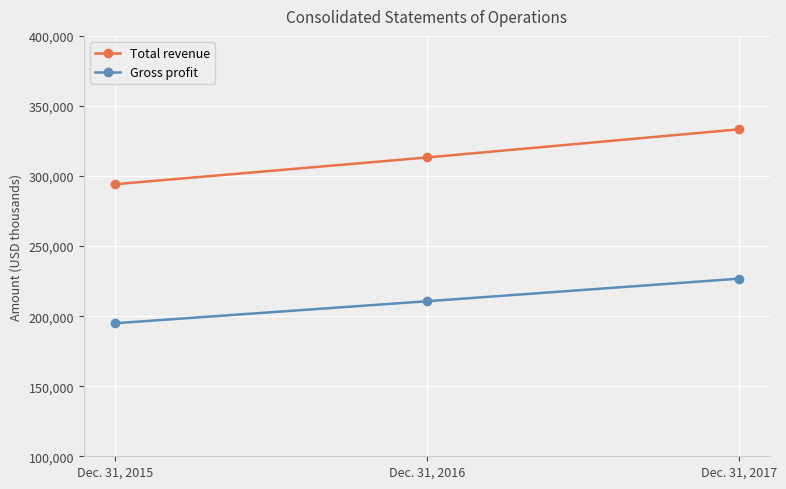

List the series in order of their overall mean, lowest first.

Gross profit, Total revenue